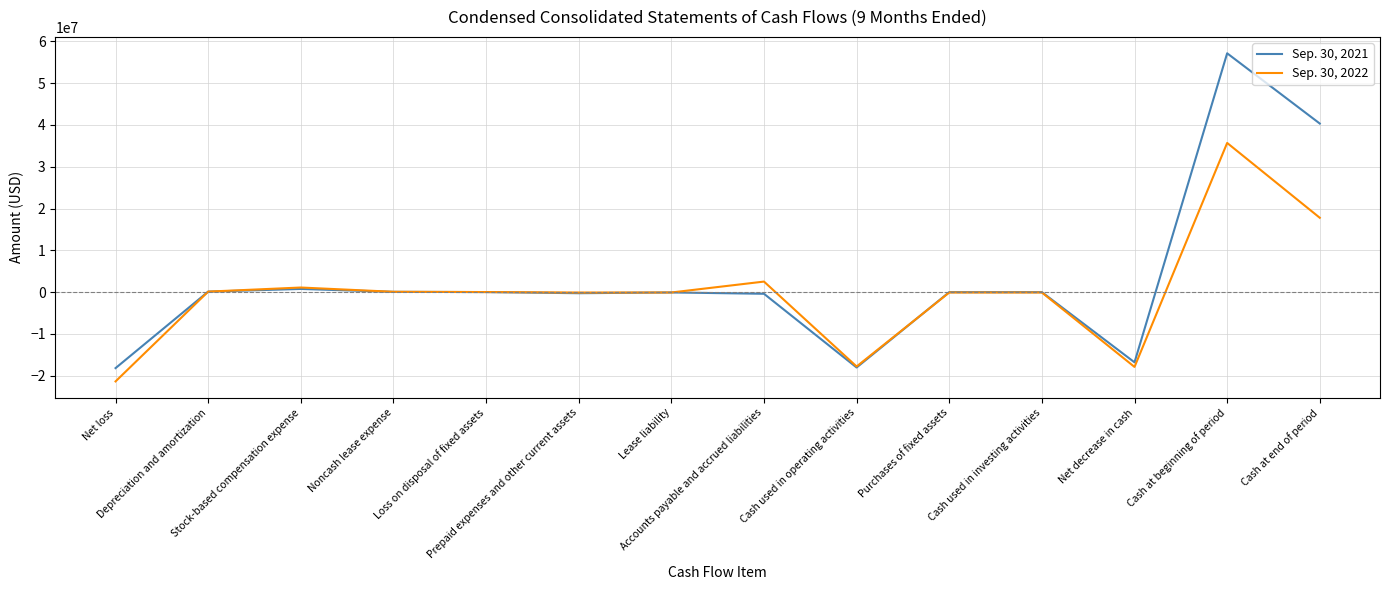

What is the sum of all Sep. 30, 2021 values?

44550558